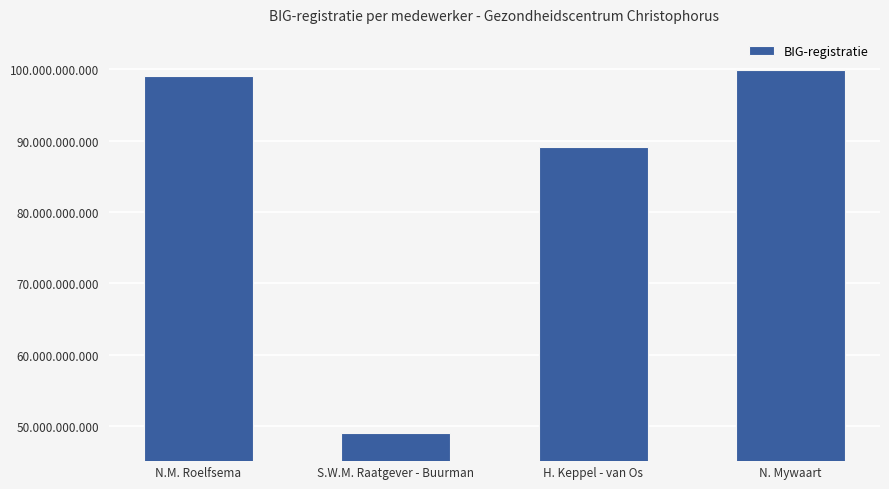

How many data points does each series have?

4